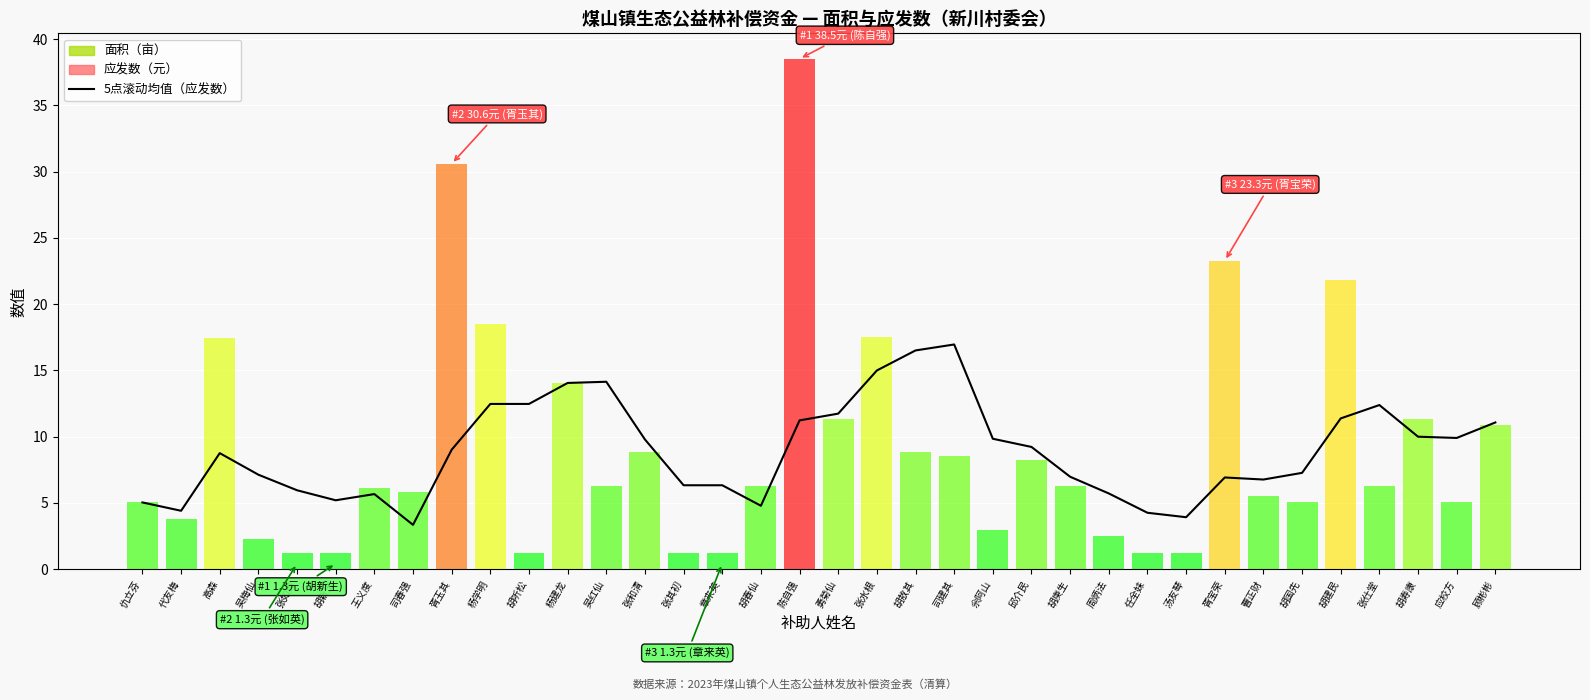

At which category does the data reach its first local peak?

高森